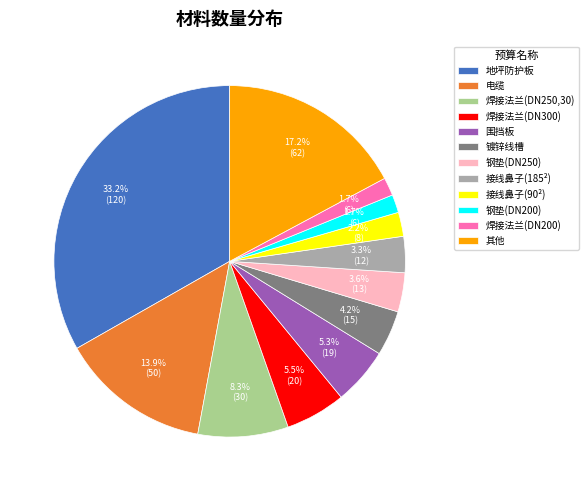

The 围挡板 slice represents 12% of the pie. True or false?

False